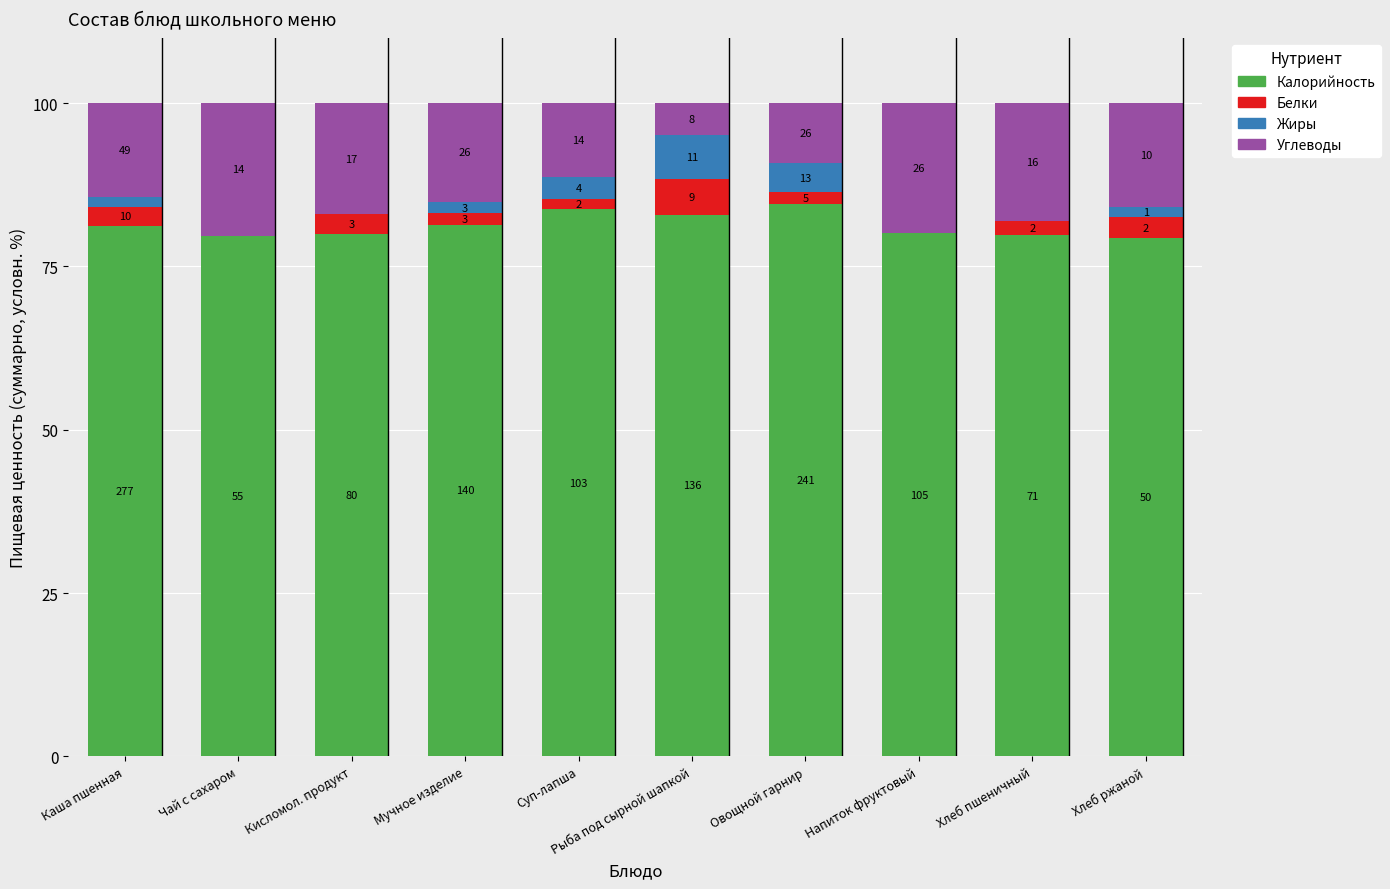

What is the difference between the Жиры values at Чай с сахаром and Каша пшенная?

1.5